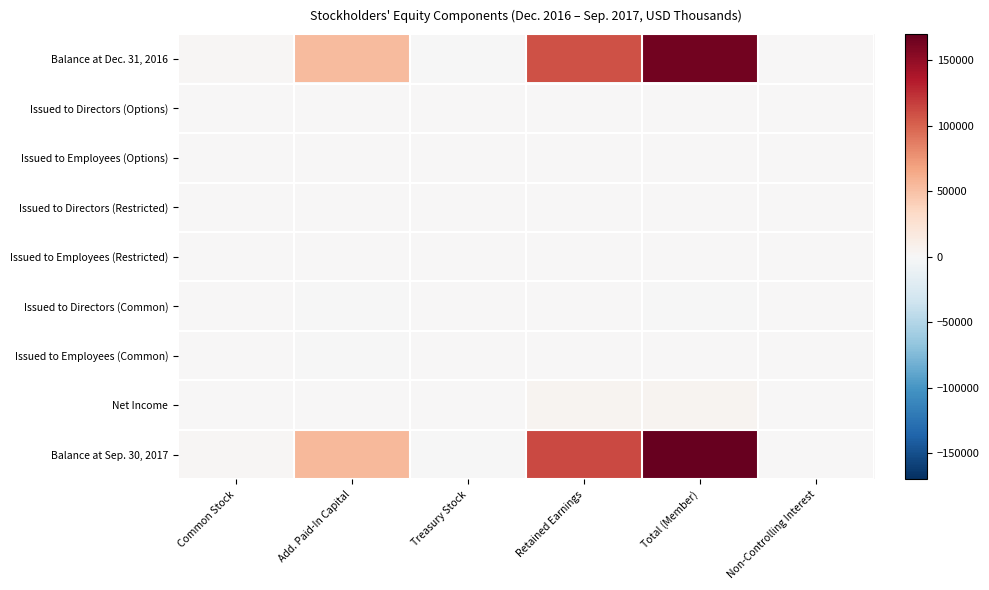

List the series in order of their peak value, lowest first.

Issued to Directors (Common), Issued to Employees (Common), Issued to Directors (Options), Issued to Directors (Restricted), Issued to Employees (Restricted), Issued to Employees (Options), Net Income, Balance at Dec. 31, 2016, Balance at Sep. 30, 2017